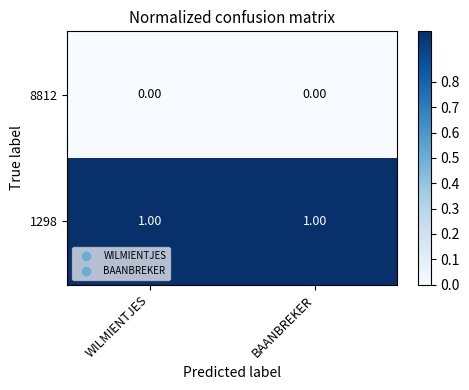

What is the greatest value displayed?

1